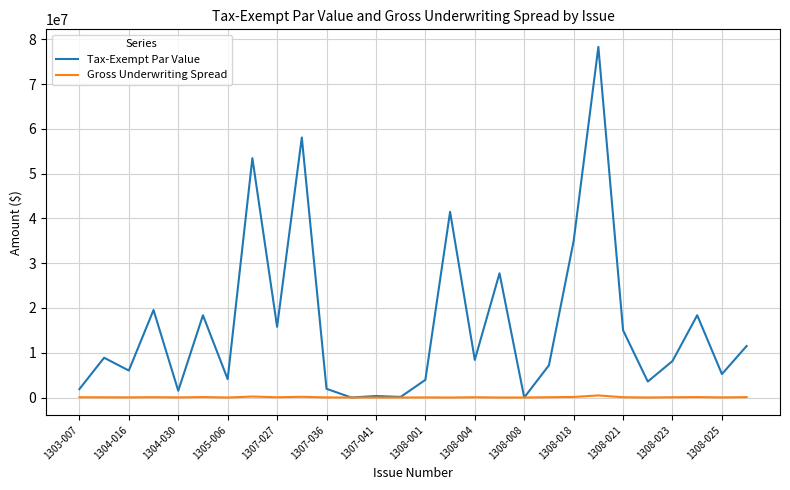

Which series has the largest range (max minus min)?

Tax-Exempt Par Value